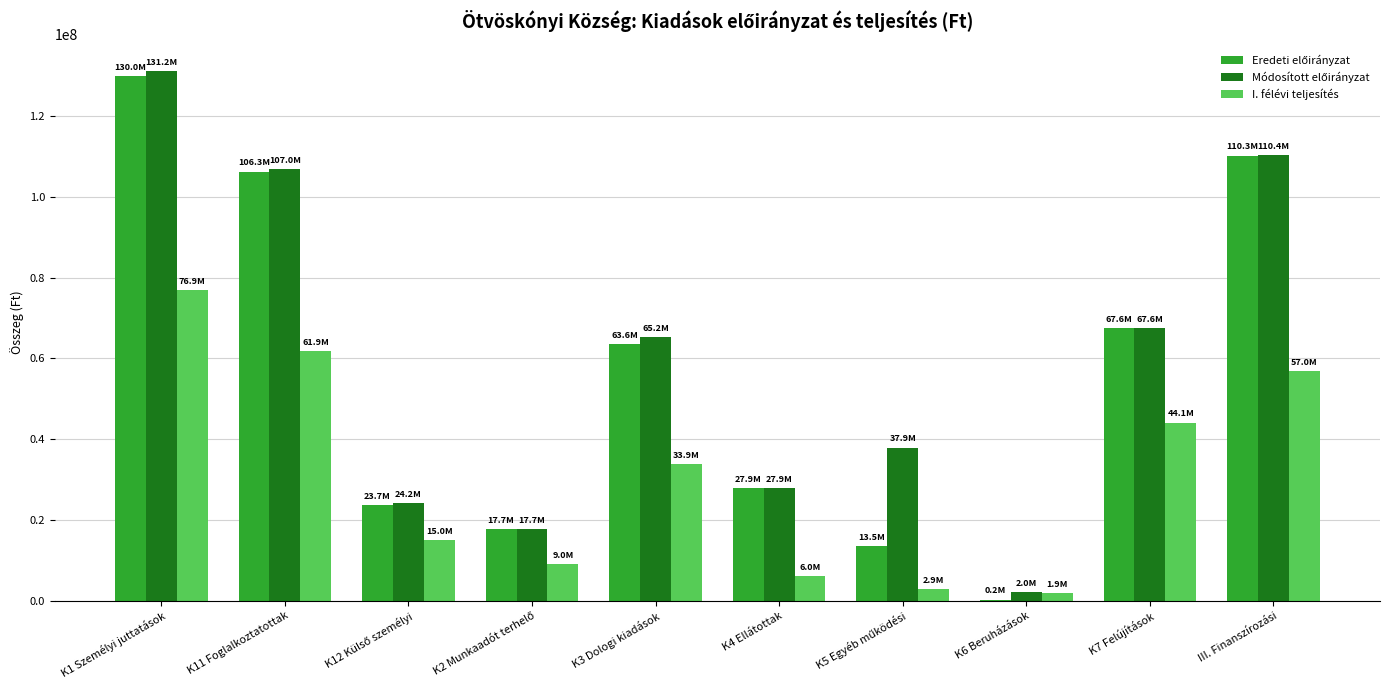

How many groups of bars are there?

10